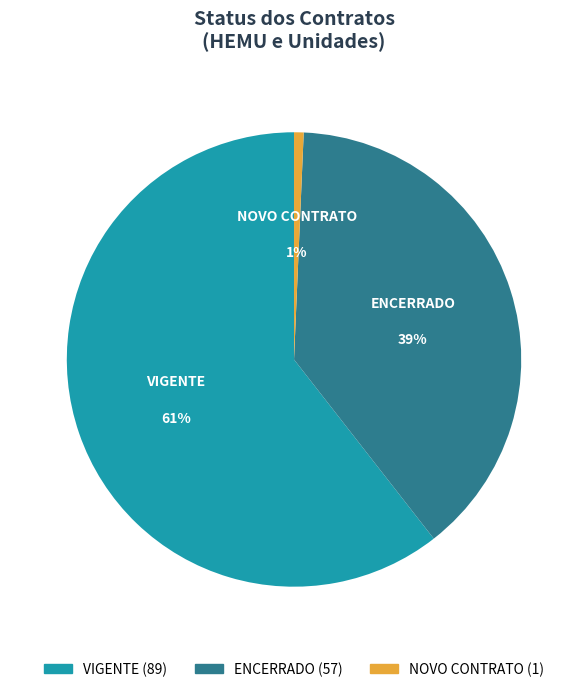

Which category has the biggest portion of the pie?

VIGENTE